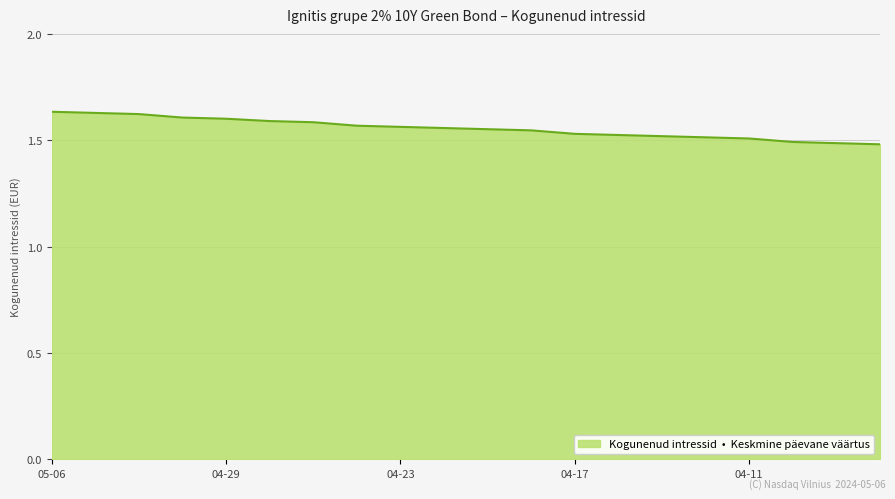

Reading left to right, list all the values displayed in this chart.

1.6	1.6	1.6	1.6	1.6	1.6	1.6	1.6	1.6	1.6	1.6	1.5	1.5	1.5	1.5	1.5	1.5	1.5	1.5	1.5